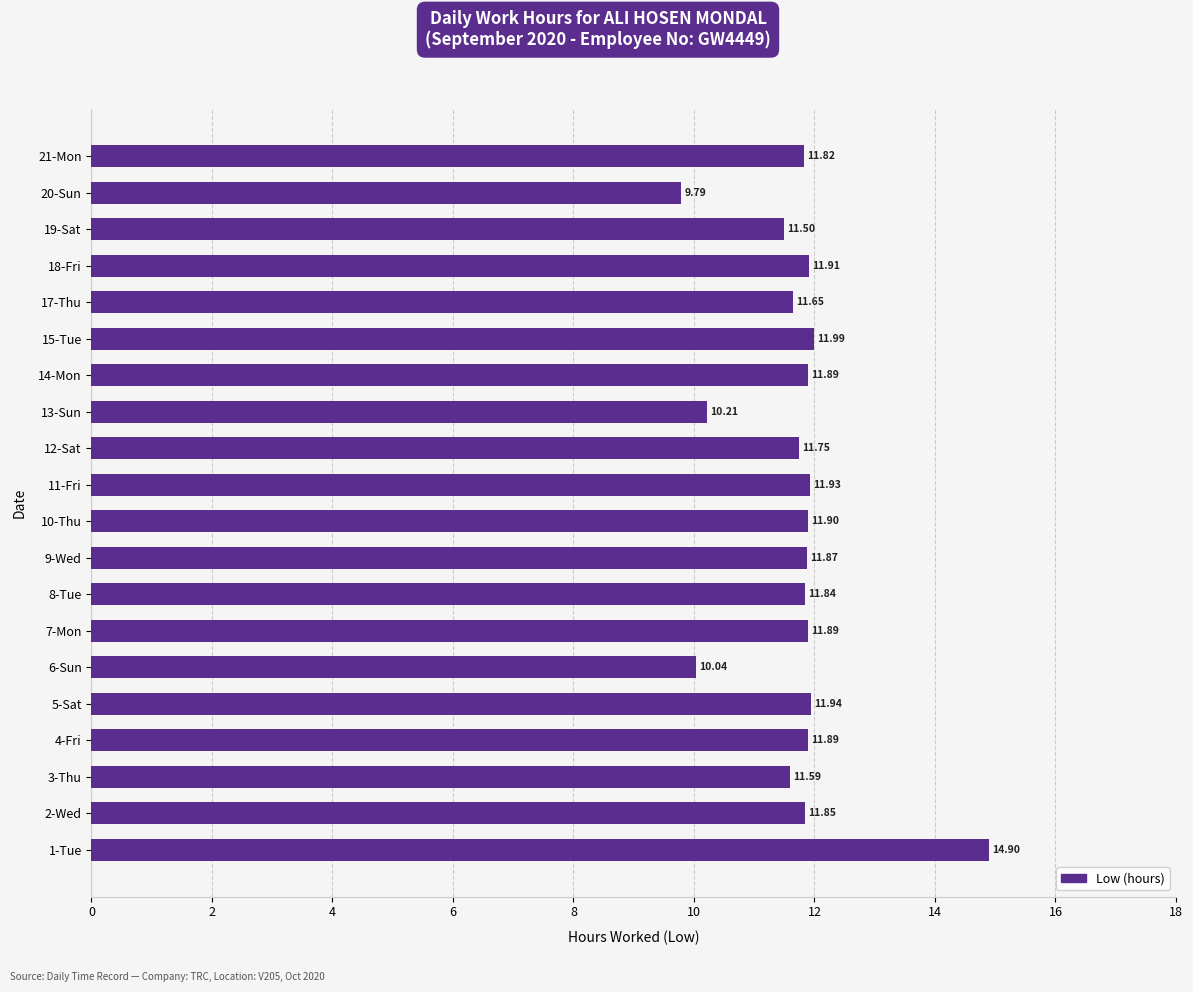

How many bars are there in total?

20